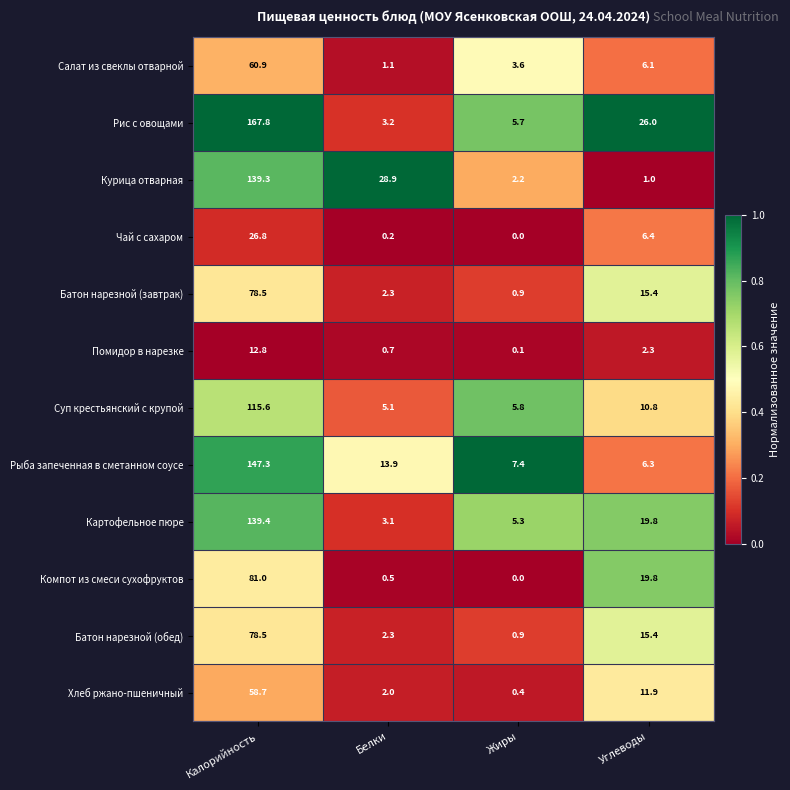

What is the difference between the Чай с сахаром values at Углеводы and Жиры?

6.4